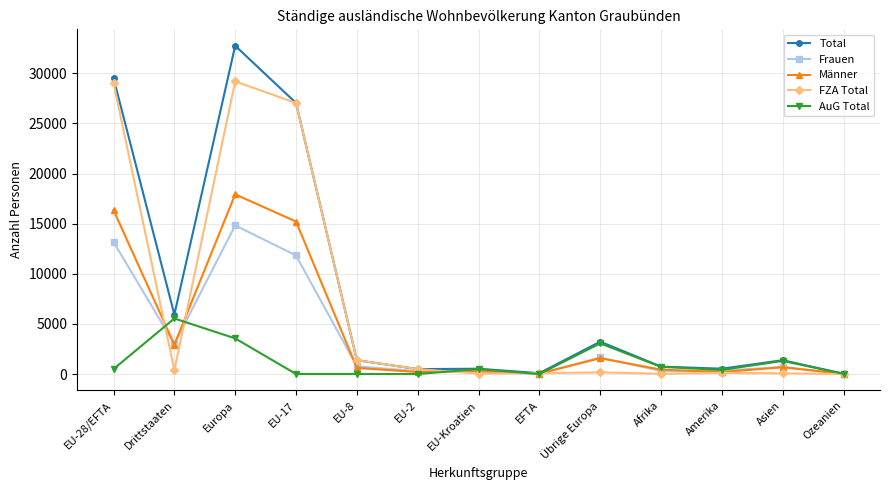

What is the label of the 9th point from the right?

EU-8